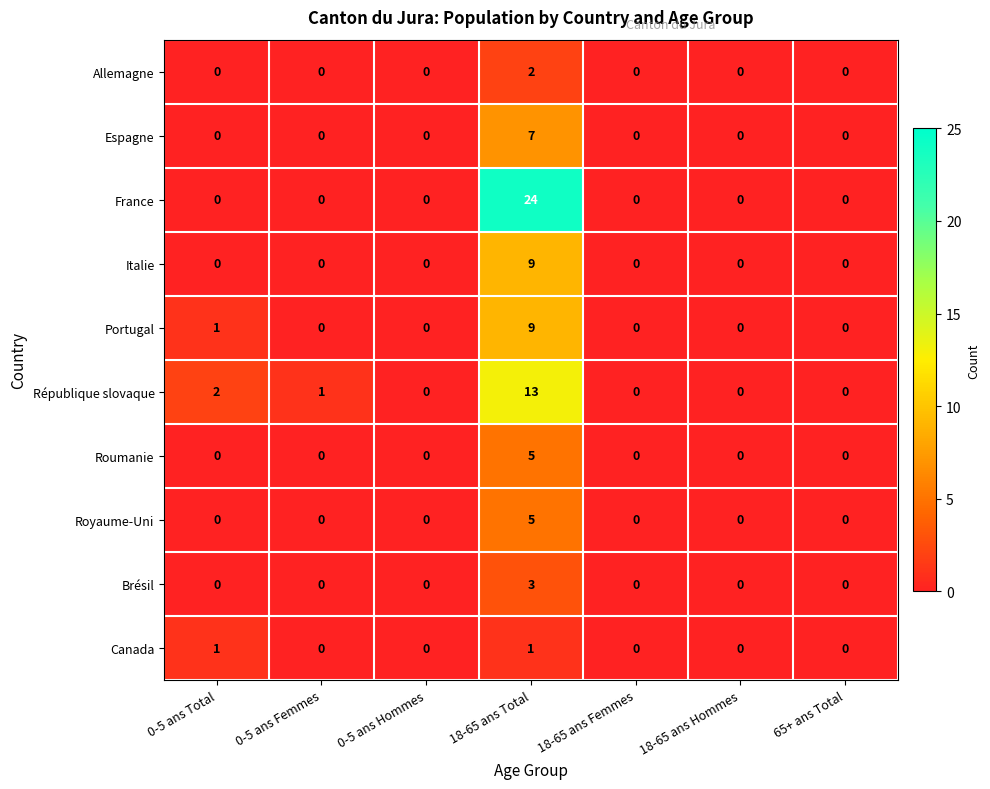

What is the sum of all République slovaque values?

16